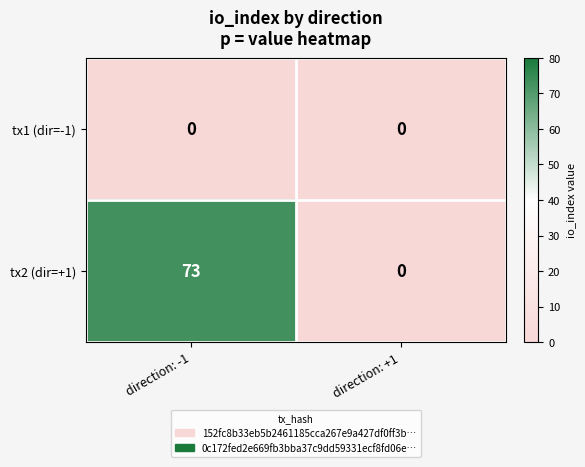

The value of tx2 (dir=+1) at direction: -1 is 73. True or false?

True